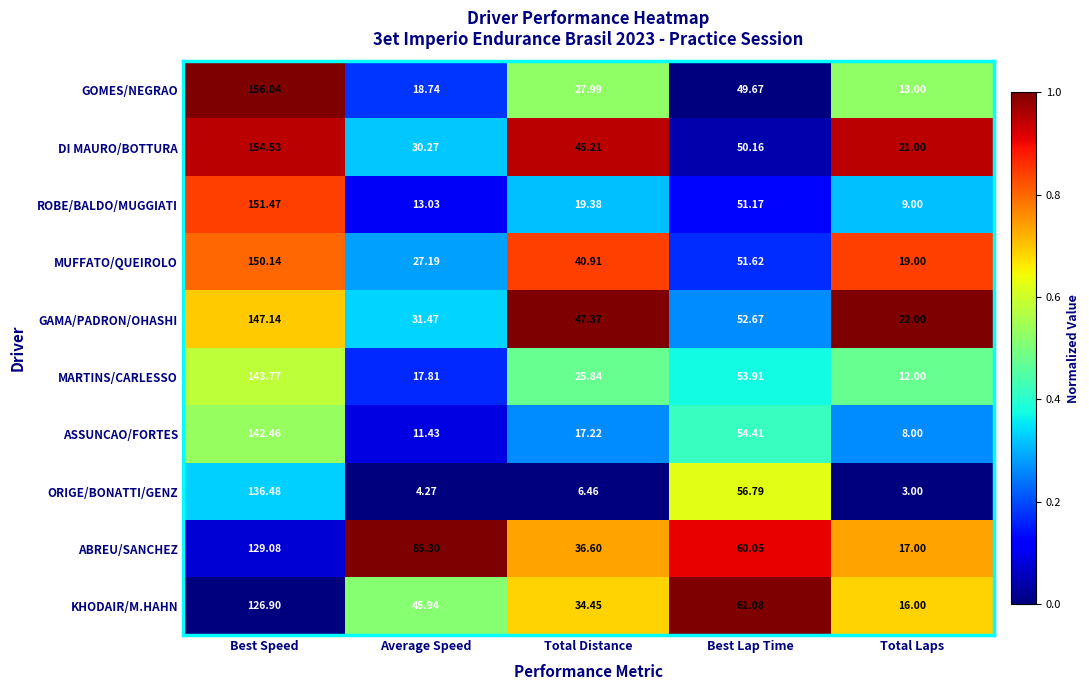

What is the total value across all series at Best Speed?

1438.0